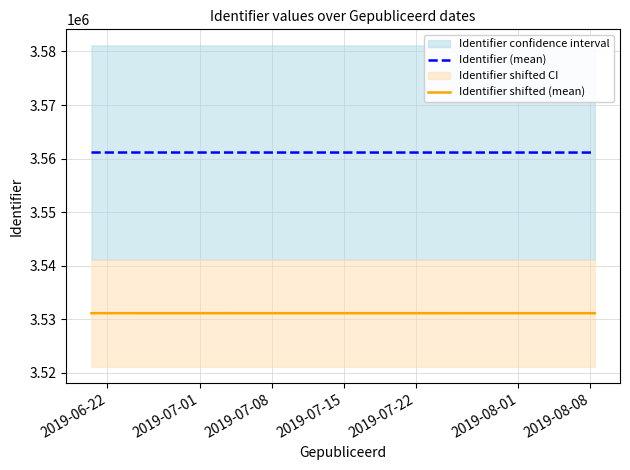

True or false: Identifier shifted (mean) and Identifier (mean) intersect in this chart.

False